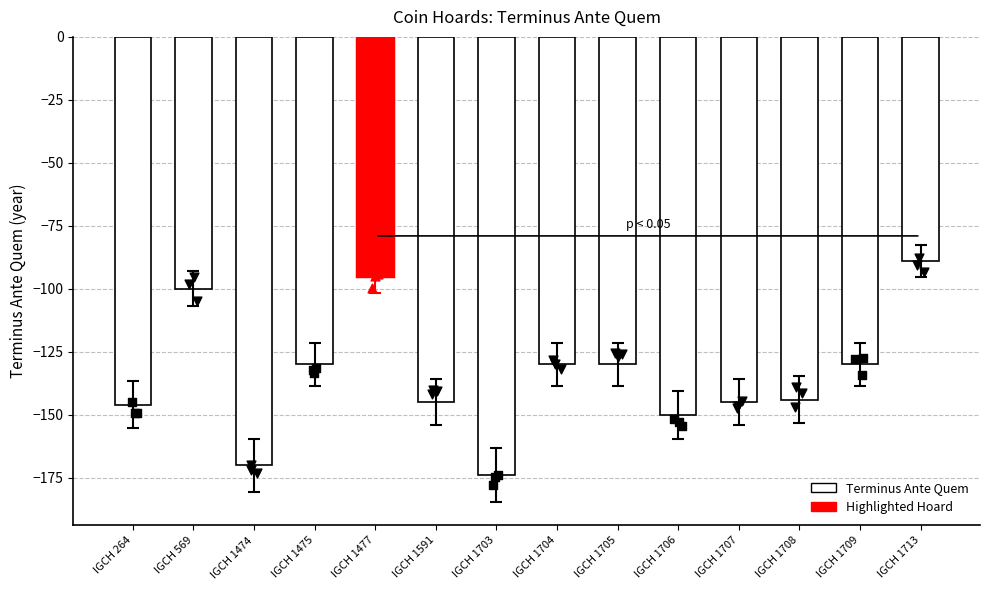

Between IGCH 264 and IGCH 1474, which is larger?

IGCH 264